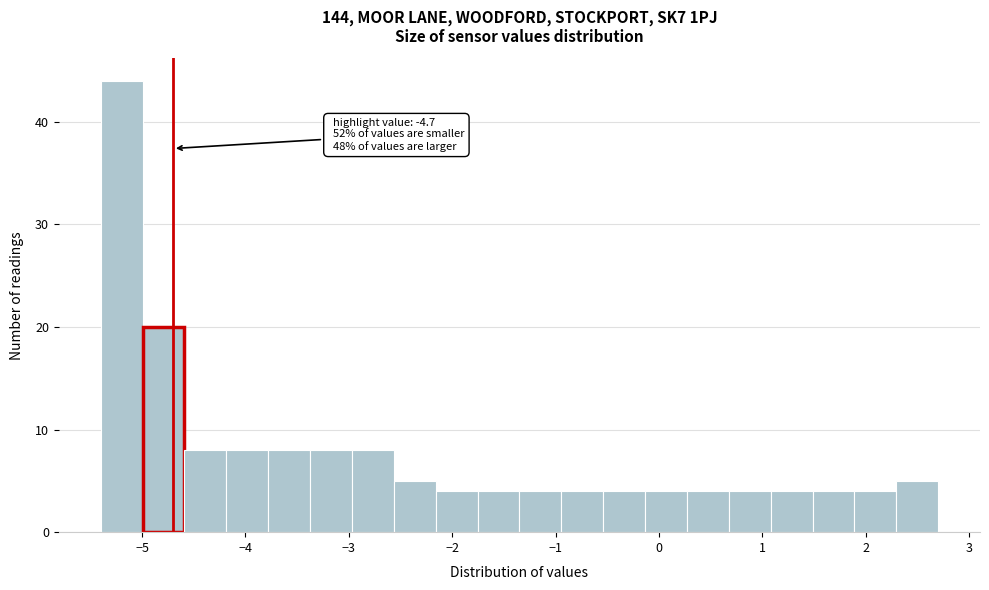

Over which range of the x-axis is the bar tallest?

-5.4 to -5.0